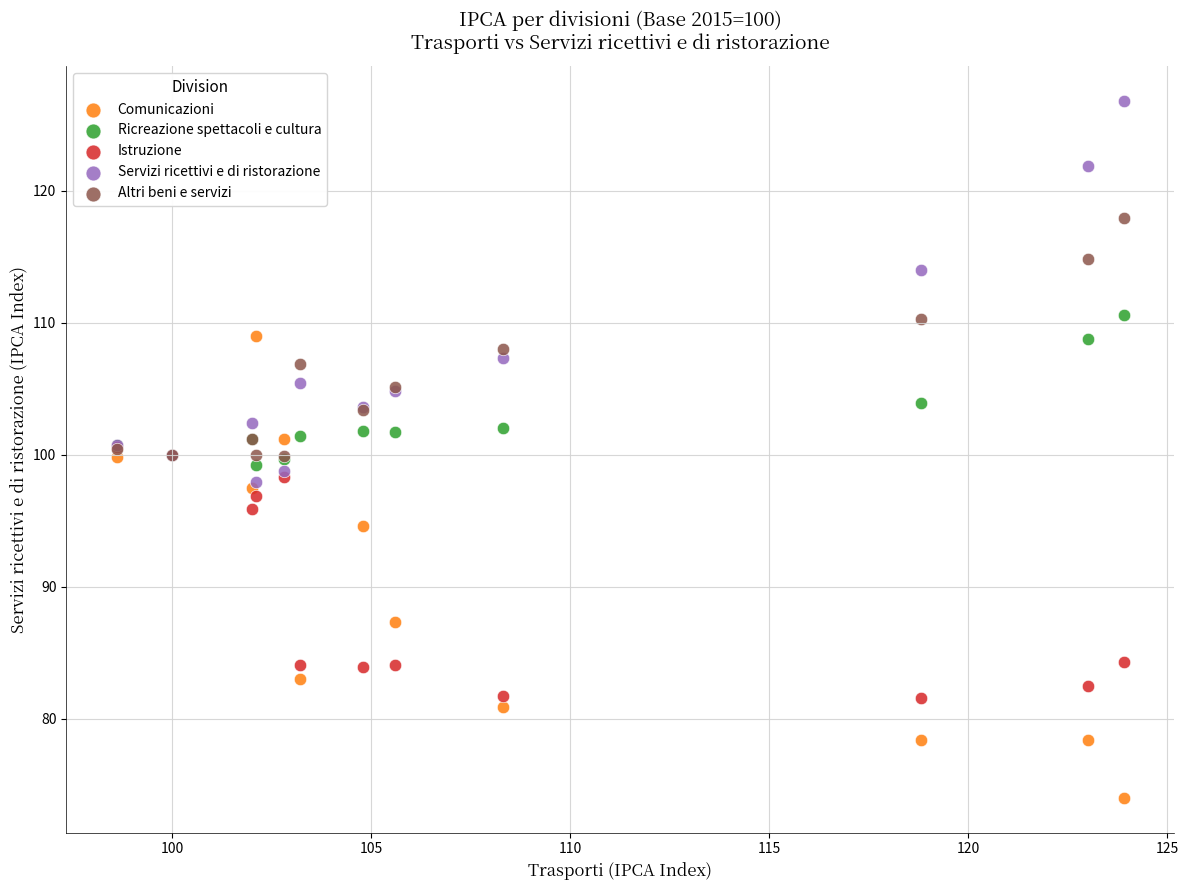

What are all the series names shown in the legend?

Comunicazioni, Ricreazione spettacoli e cultura, Istruzione, Servizi ricettivi e di ristorazione, Altri beni e servizi